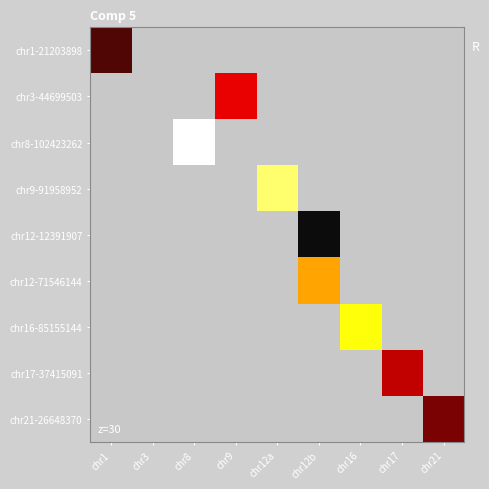

Rank the series by their maximum value, from lowest to highest.

chr1-21203898, chr3-44699503, chr8-102423262, chr9-91958952, chr12-12391907, chr12-71546144, chr16-85155144, chr17-37415091, chr21-26648370